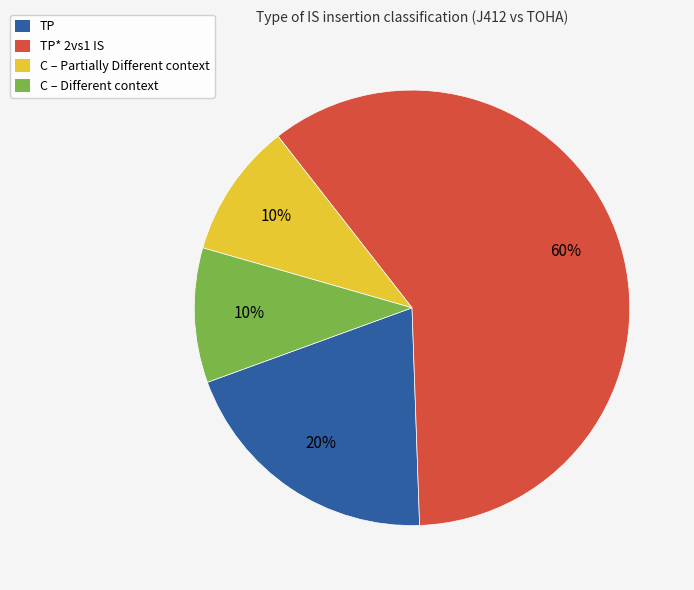

Which slice is the largest?

TP* 2vs1 IS